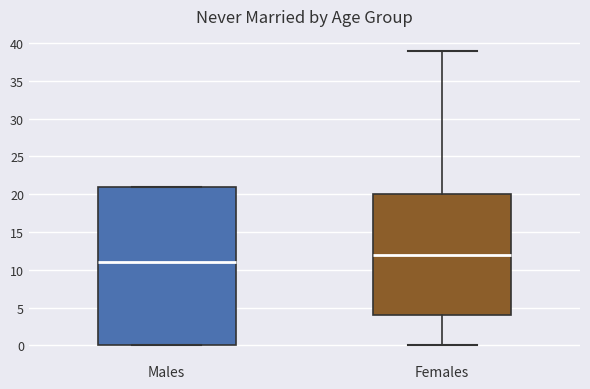

Which box is the tallest, from its lower edge to its upper edge?

Males